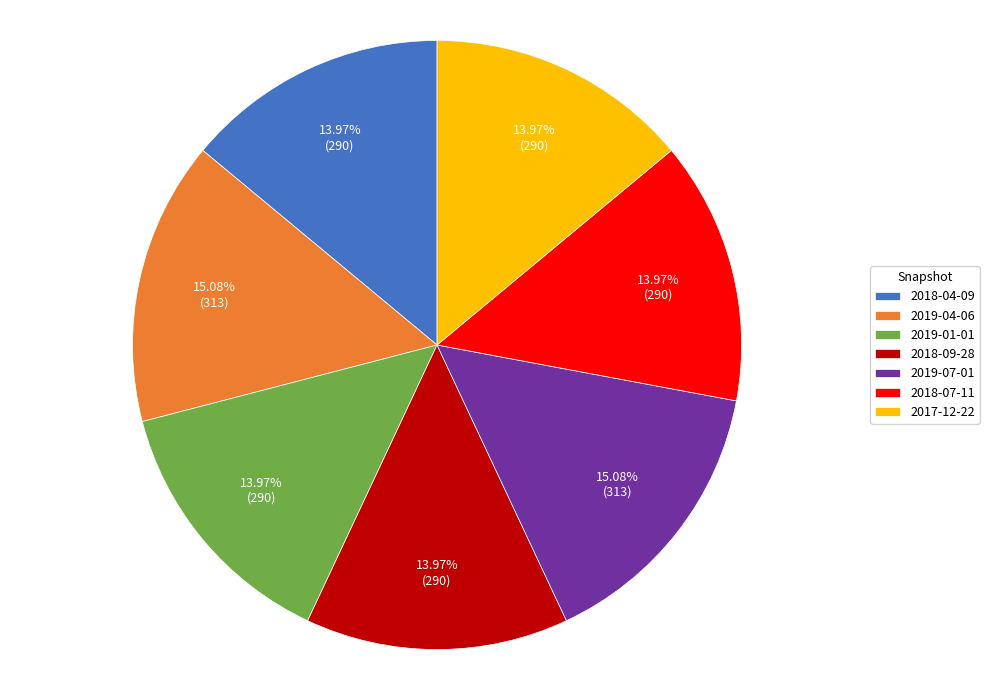

Is the sum of 2018-04-09 and 2018-07-11 greater than half?

No